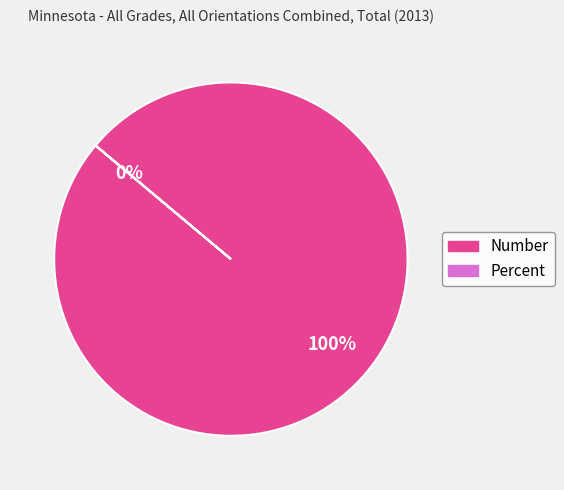

To the nearest percent, what is the difference between the Number and Percent slice percentages?

100%